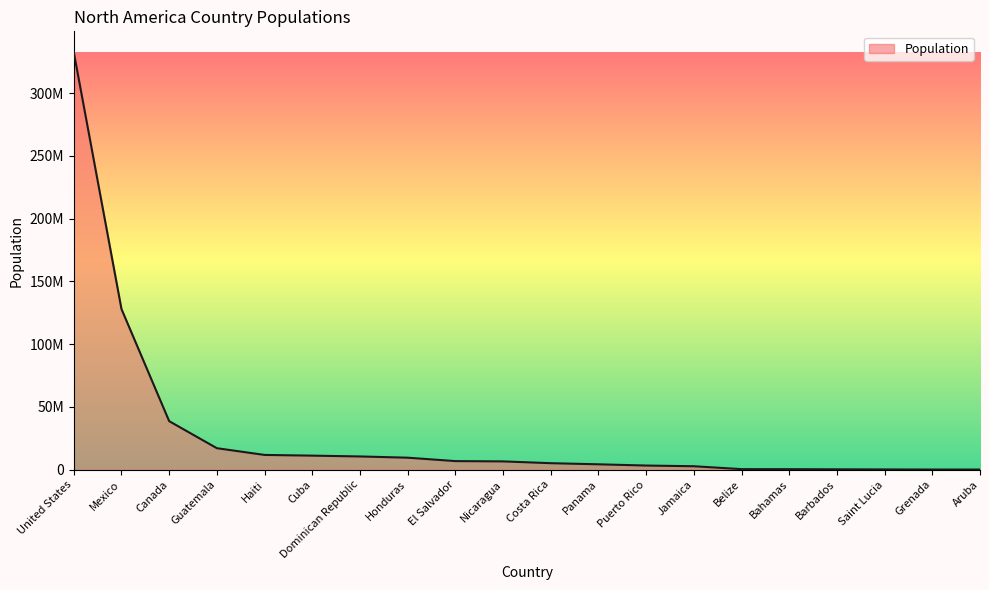

What is the label of the 9th point from the left?

El Salvador